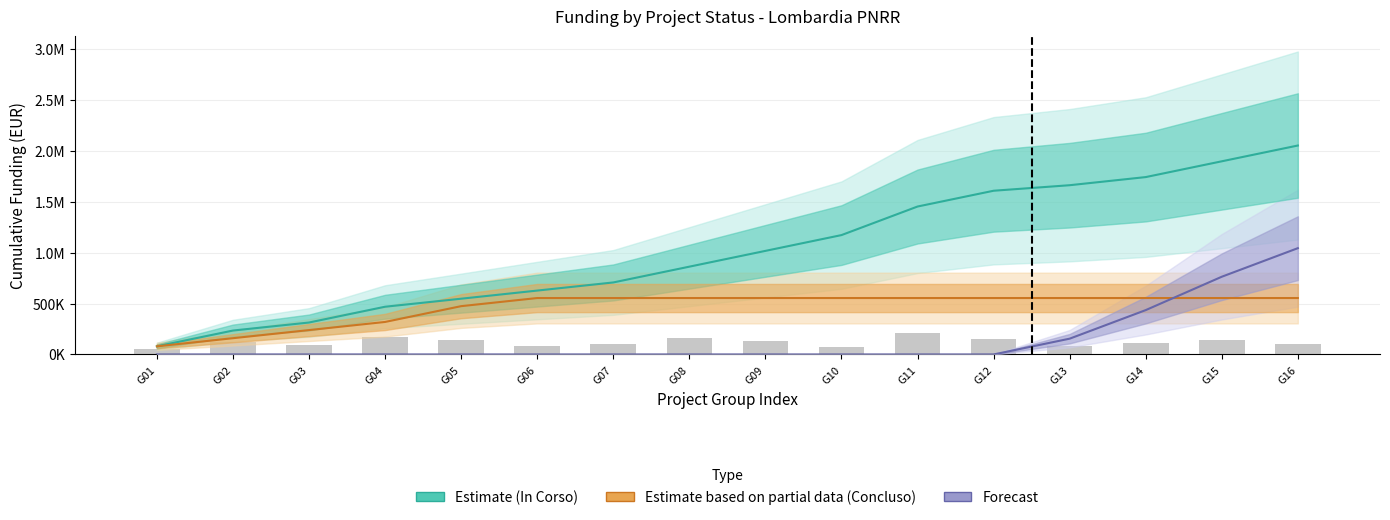

Which series has the largest total across all categories?

In Corso (Estimate)